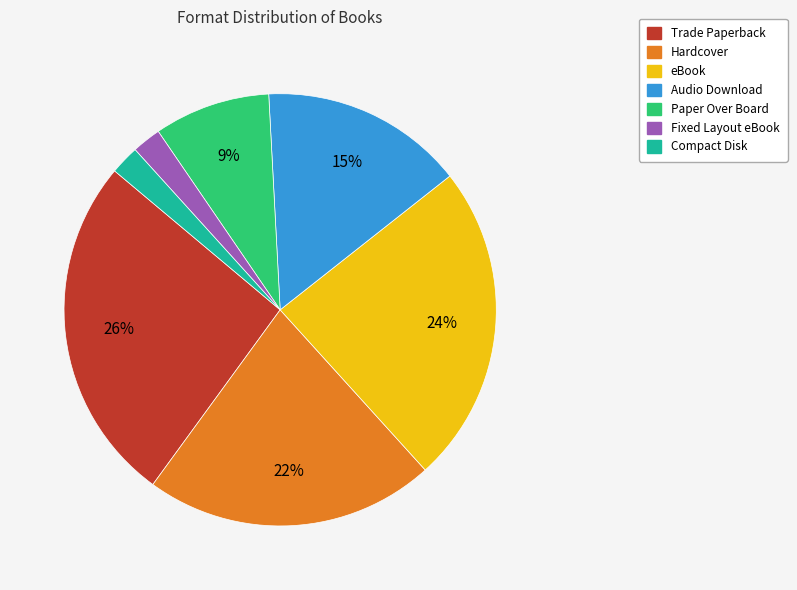

What percentage is the eBook slice, to the nearest percent?

24%